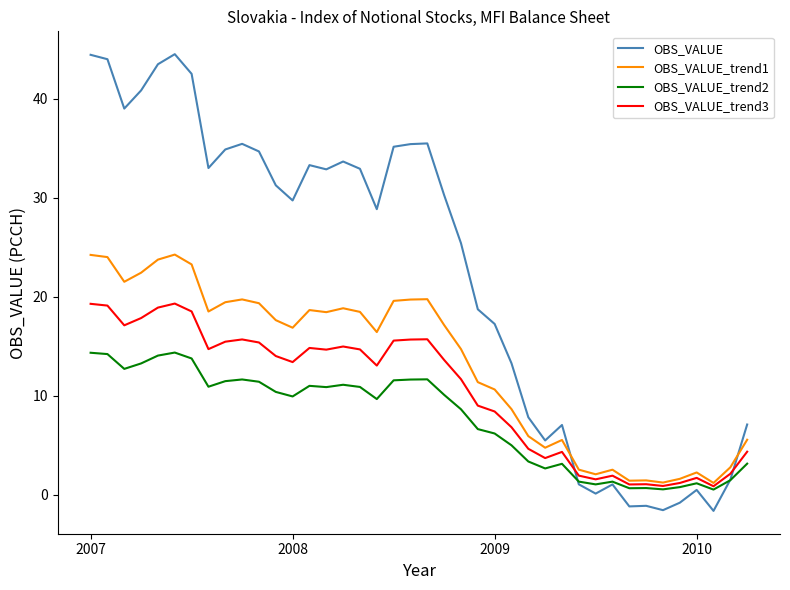

How many categories are shown in the chart?

40